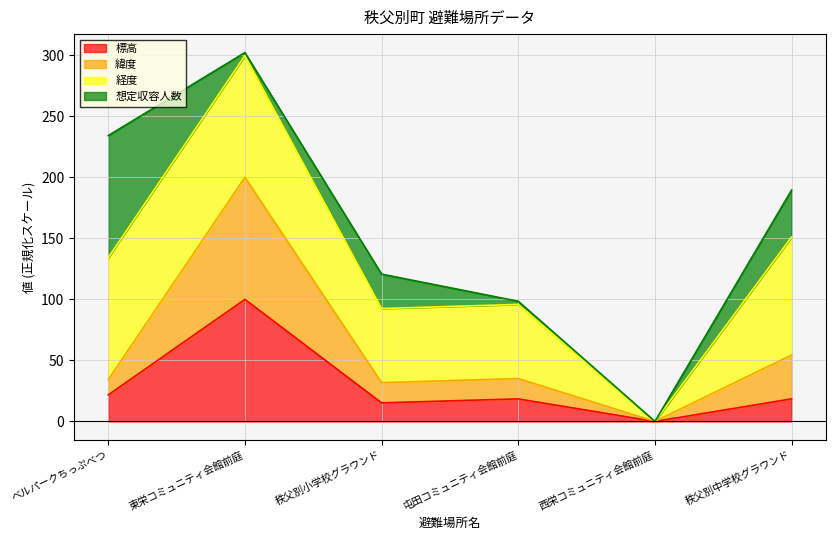

At which label does 標高 reach its minimum?

西栄コミュニティ会館前庭